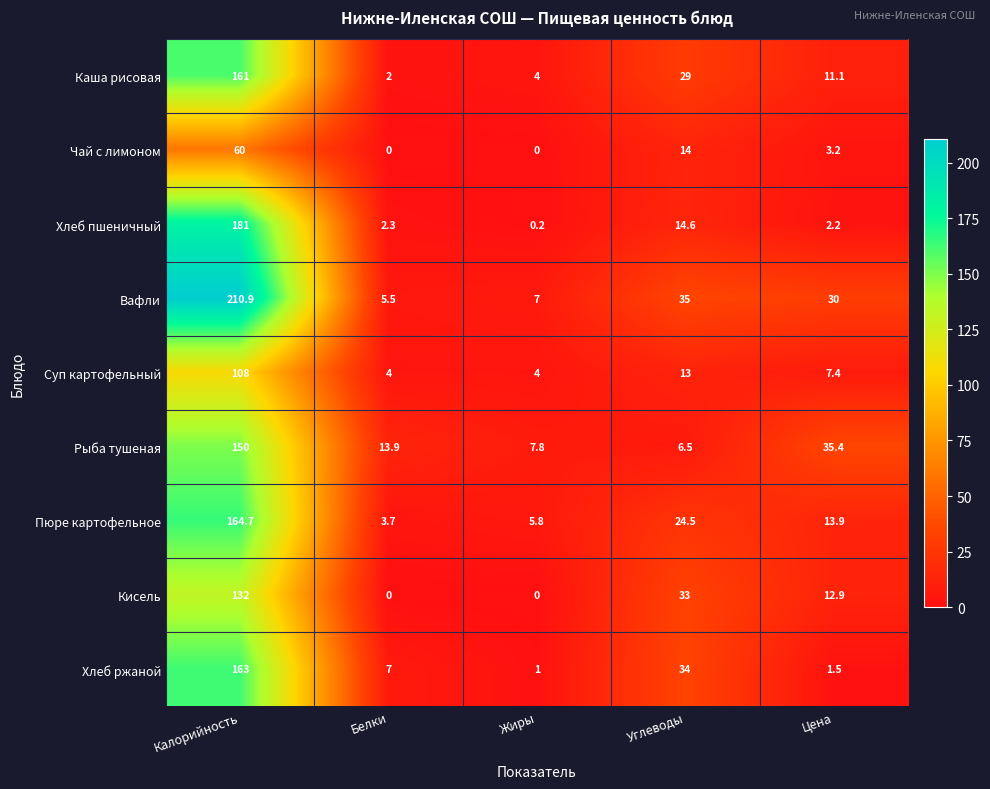

Count the number of categories in the chart.

5